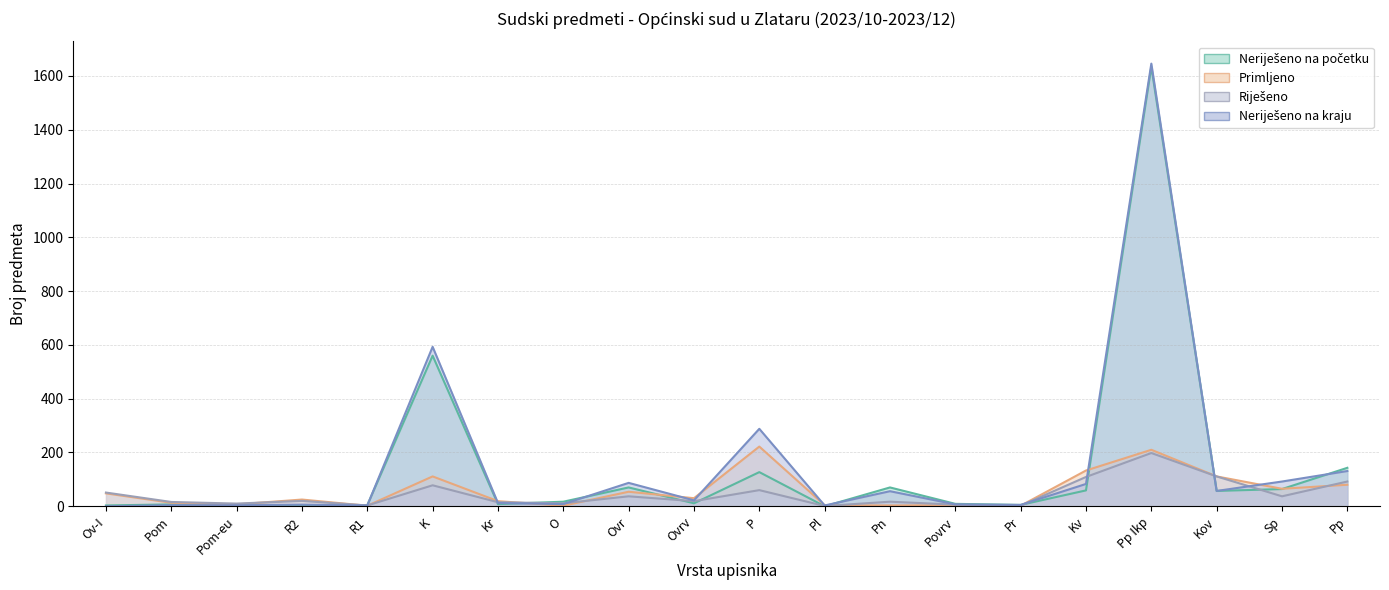

What are all the series names shown in the legend?

Neriješeno na početku, Primljeno, Riješeno, Neriješeno na kraju